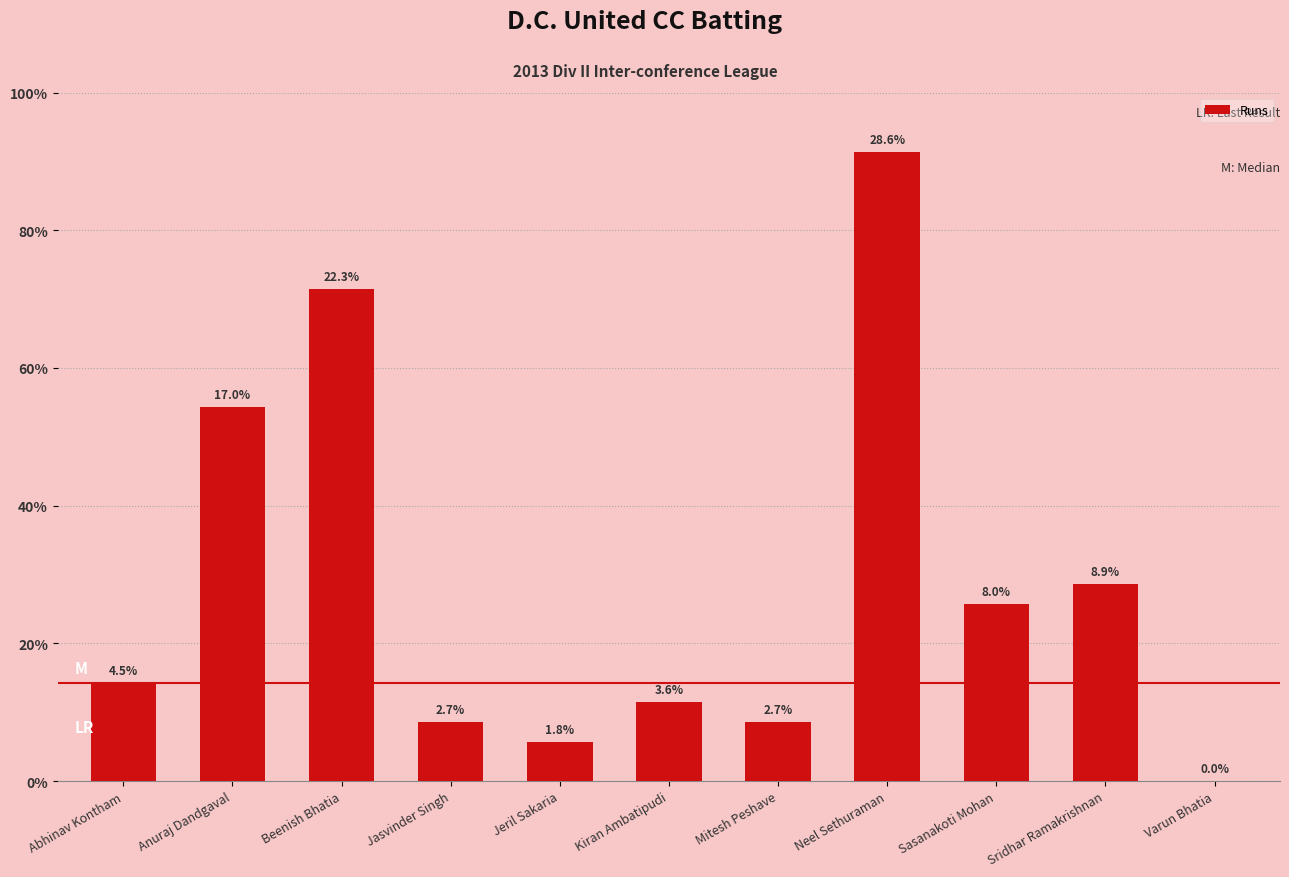

What value does the data have at Beenish Bhatia, to the nearest 5?

25